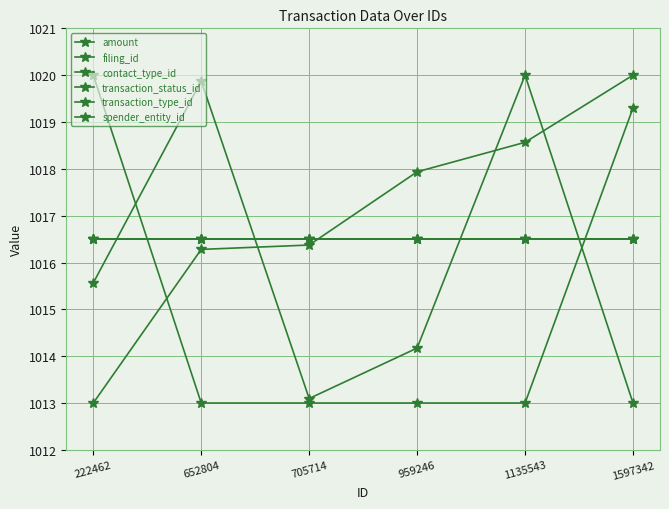

Does the chart display data point markers on the line(s)?

Yes